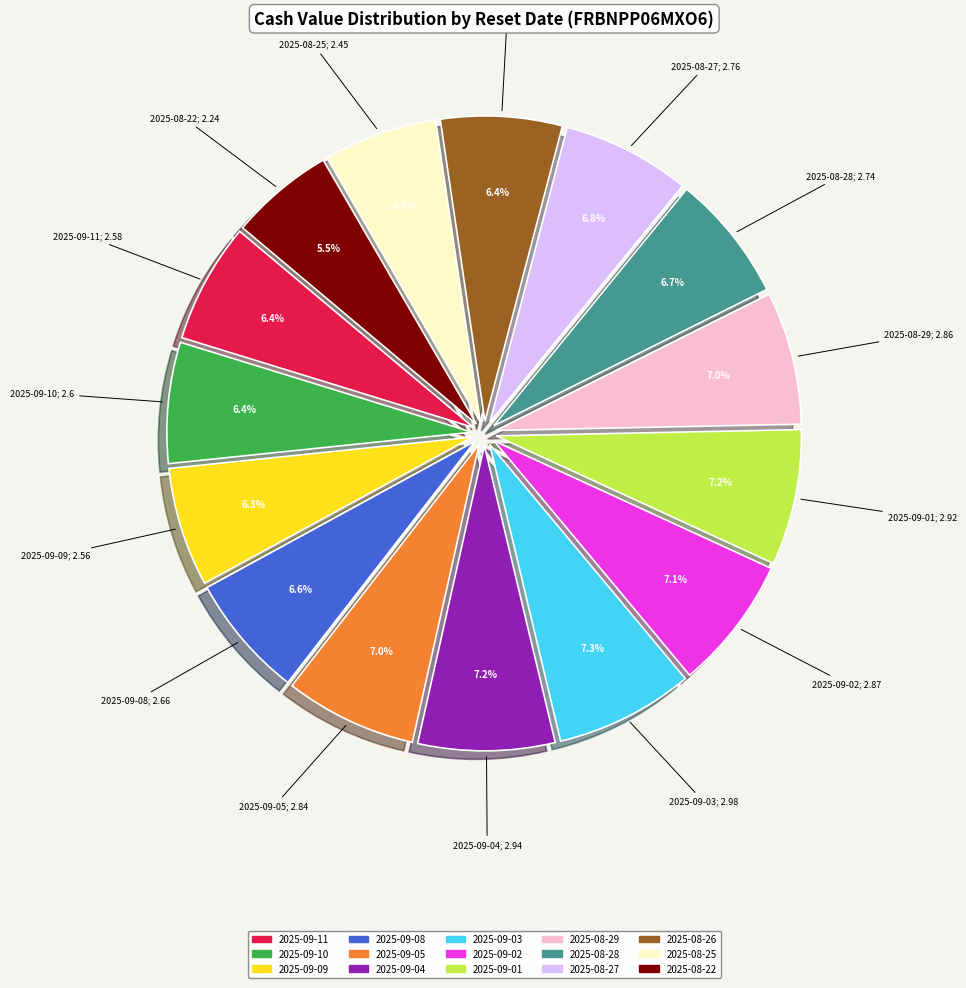

Does 2025-08-22 account for over 50% of the chart?

No